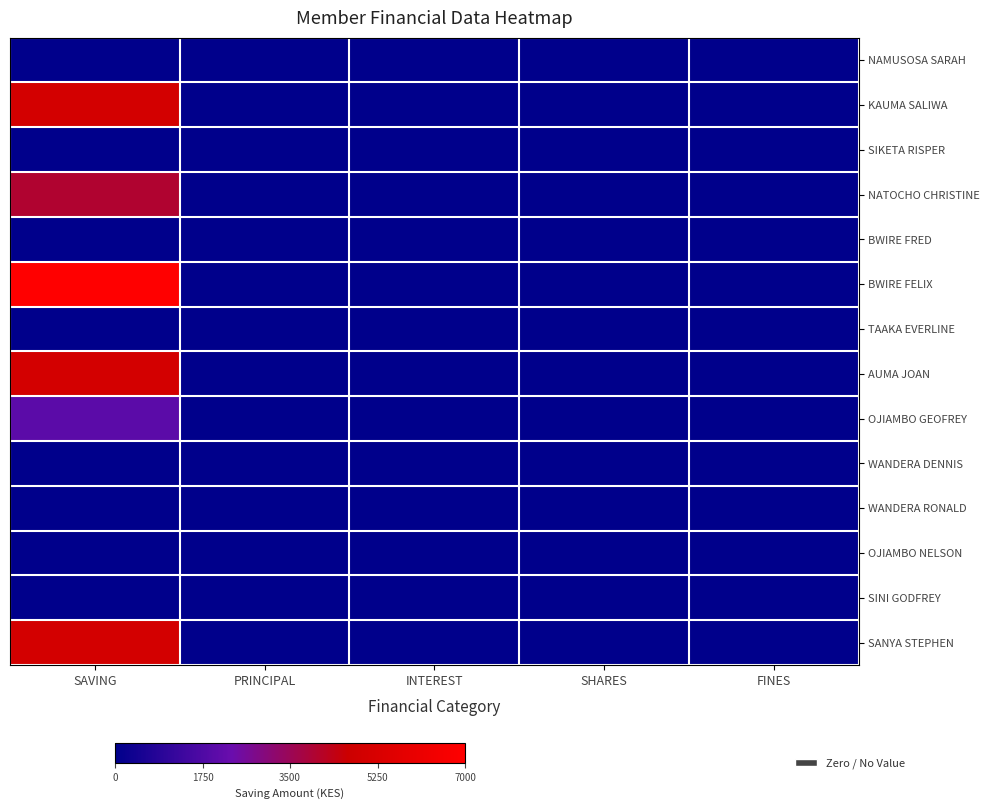

At how many categories does at least one series exceed 847?

1